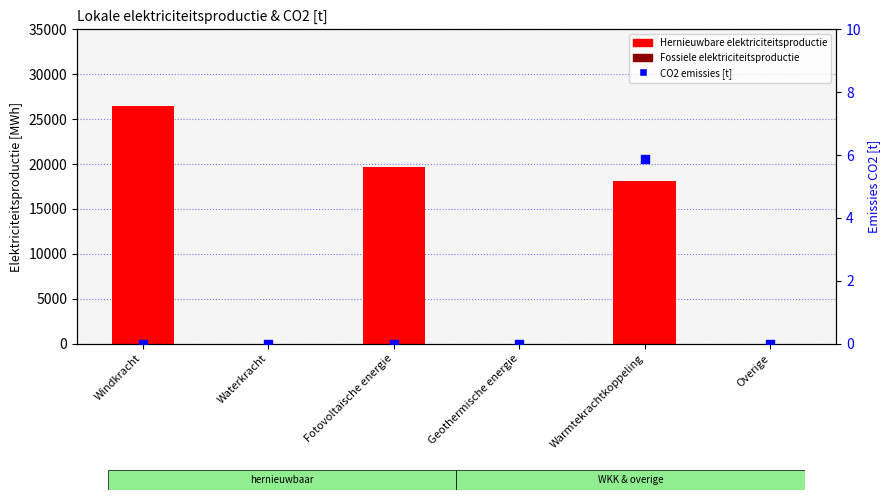

At which category is the sum across all series the highest?

Windkracht